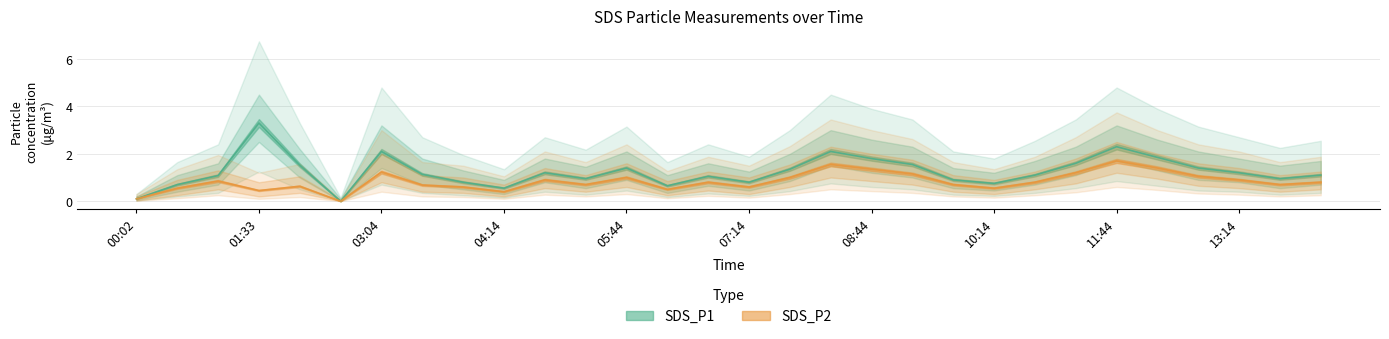

Reading left to right, what are all the values shown in this chart?

SDS_P1: 00:02=0.1	00:32=0.7	01:02=1.1	01:33=3.3	02:03=1.5	02:33=0.0	03:04=2.1	03:14=1.1	03:44=0.8	04:14=0.6	04:44=1.2	05:14=0.9	05:44=1.4	06:14=0.7	06:44=1.1	07:14=0.8	07:44=1.4	08:14=2.1	08:44=1.8	09:14=1.6	09:44=0.9	10:14=0.8	10:44=1.1	11:14=1.6	11:44=2.3	12:14=1.9	12:44=1.4	13:14=1.2	13:44=0.9	14:14=1.1
SDS_P1_lo: 00:02=0.1	00:32=0.4	01:02=0.7	01:33=2.5	02:03=1.0	02:33=0.0	03:04=1.4	03:14=0.7	03:44=0.5	04:14=0.3	04:44=0.8	05:14=0.6	05:44=0.9	06:14=0.3	06:44=0.7	07:14=0.5	07:44=0.8	08:14=1.5	08:44=1.2	09:14=1.0	09:44=0.6	10:14=0.5	10:44=0.7	11:14=1.1	11:44=1.7	12:14=1.3	12:44=0.9	13:14=0.8	13:44=0.6	14:14=0.7
SDS_P1_hi: 00:02=0.2	00:32=1.1	01:02=1.6	01:33=4.5	02:03=2.2	02:33=0.1	03:04=3.2	03:14=1.8	03:44=1.3	04:14=0.9	04:44=1.8	05:14=1.4	05:44=2.1	06:14=1.1	06:44=1.6	07:14=1.2	07:44=2.0	08:14=3.0	08:44=2.6	09:14=2.3	09:44=1.4	10:14=1.2	10:44=1.7	11:14=2.3	11:44=3.2	12:14=2.6	12:44=2.1	13:14=1.8	13:44=1.5	14:14=1.7
SDS_P2: 00:02=0.1	00:32=0.6	01:02=0.8	01:33=0.5	02:03=0.6	02:33=0.0	03:04=1.2	03:14=0.7	03:44=0.6	04:14=0.4	04:44=0.9	05:14=0.7	05:44=1.0	06:14=0.5	06:44=0.8	07:14=0.6	07:44=1.0	08:14=1.6	08:44=1.4	09:14=1.1	09:44=0.7	10:14=0.6	10:44=0.8	11:14=1.2	11:44=1.7	12:14=1.4	12:44=1.1	13:14=0.9	13:44=0.7	14:14=0.8
SDS_P2_lo: 00:02=0.0	00:32=0.2	01:02=0.5	01:33=0.2	02:03=0.3	02:33=0.0	03:04=0.8	03:14=0.4	03:44=0.3	04:14=0.2	04:44=0.6	05:14=0.4	05:44=0.6	06:14=0.2	06:44=0.5	07:14=0.3	07:44=0.6	08:14=1.0	08:44=0.8	09:14=0.7	09:44=0.4	10:14=0.3	10:44=0.5	11:14=0.8	11:44=1.2	12:14=0.9	12:44=0.7	13:14=0.6	13:44=0.4	14:14=0.5
SDS_P2_hi: 00:02=0.2	00:32=0.9	01:02=1.3	01:33=0.8	02:03=1.1	02:33=0.1	03:04=2.0	03:14=1.1	03:44=1.0	04:14=0.7	04:44=1.4	05:14=1.1	05:44=1.6	06:14=0.8	06:44=1.2	07:14=1.0	07:44=1.6	08:14=2.3	08:44=2.0	09:14=1.8	09:44=1.1	10:14=0.9	10:44=1.2	11:14=1.8	11:44=2.5	12:14=2.0	12:44=1.6	13:14=1.4	13:44=1.1	14:14=1.2